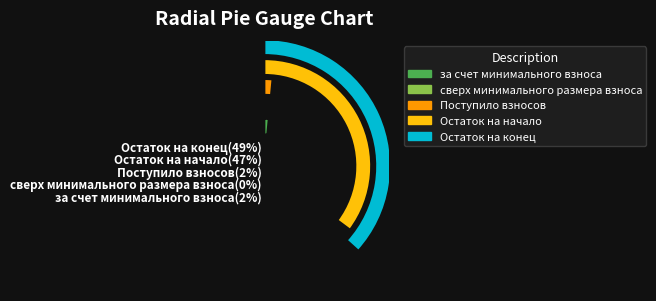

To the nearest percent, what is the average slice percentage?

20%